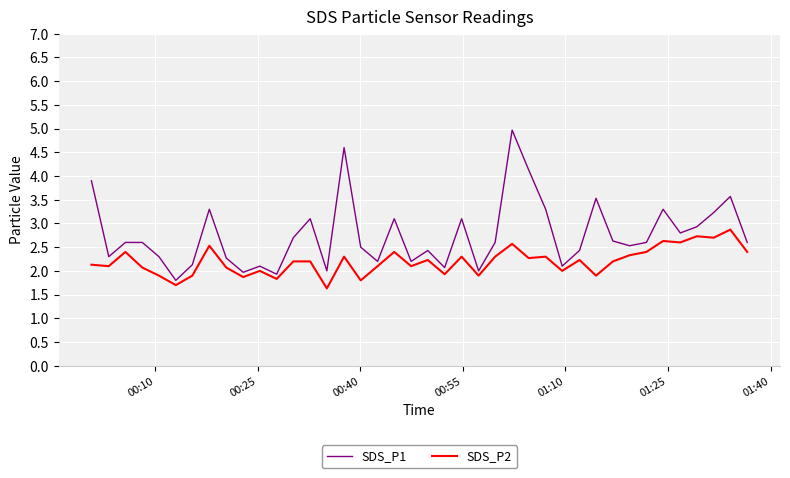

What is the highest value of the SDS_P2 series?

2.9